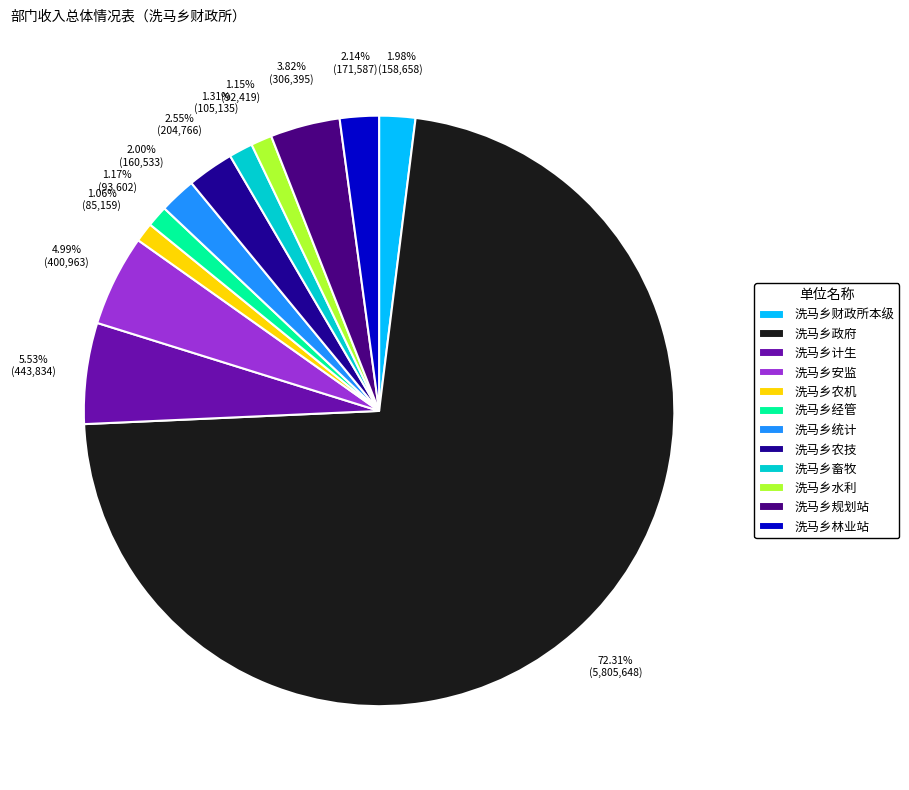

Which has a higher value, 洗马乡农技 or 洗马乡水利?

洗马乡农技